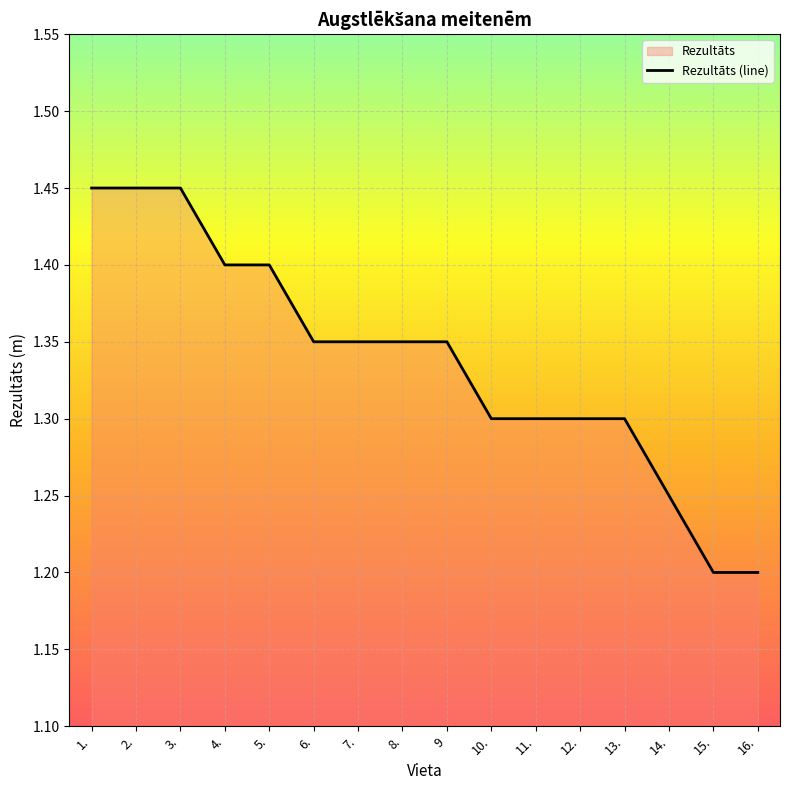

What is the difference between the maximum and minimum values?

0.2